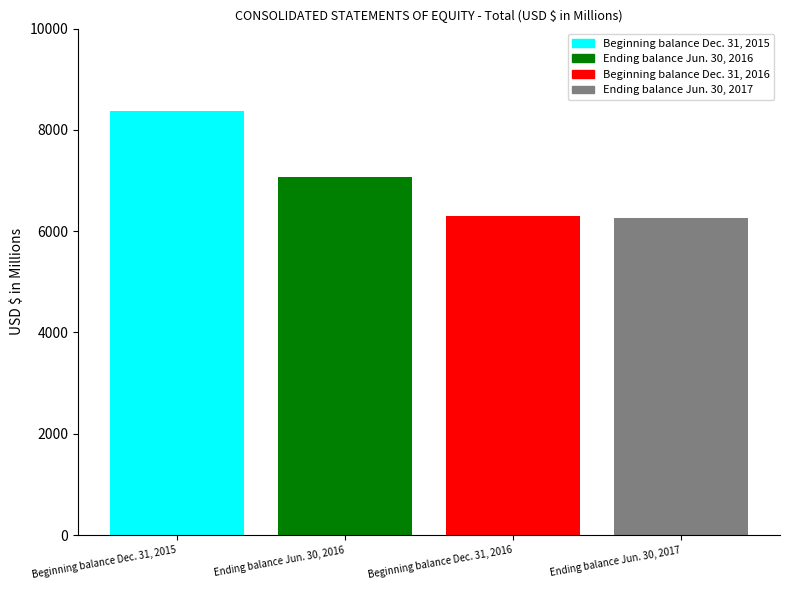

What is the difference between the values at Beginning balance Dec. 31, 2015 and Ending balance Jun. 30, 2017?

2129